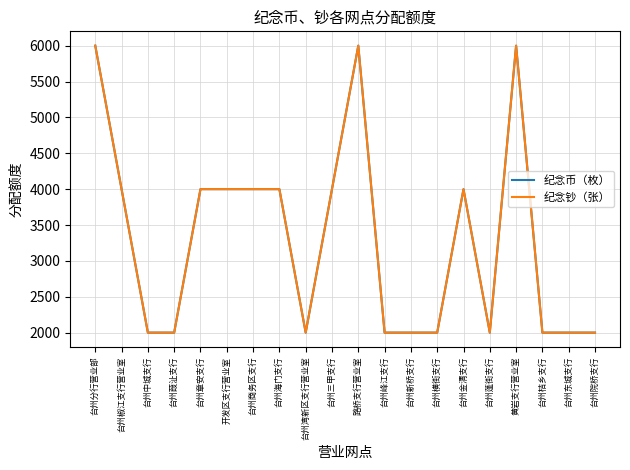

Reading left to right, transcribe all the data shown in this chart.

纪念币（枚）: 6000	4000	2000	2000	4000	4000	4000	4000	2000	4000	6000	2000	2000	2000	4000	2000	6000	2000	2000	2000
纪念钞（张）: 6000	4000	2000	2000	4000	4000	4000	4000	2000	4000	6000	2000	2000	2000	4000	2000	6000	2000	2000	2000